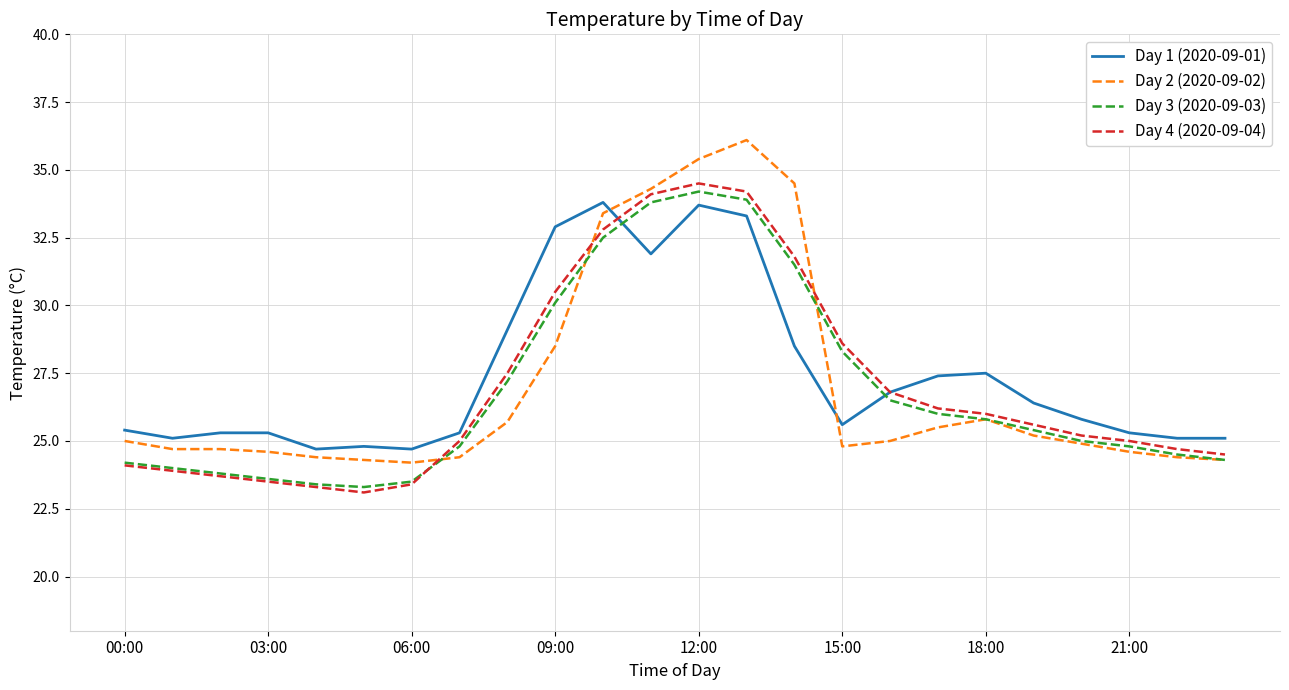

Which series has the widest spread of values?

Day 2 (2020-09-02)